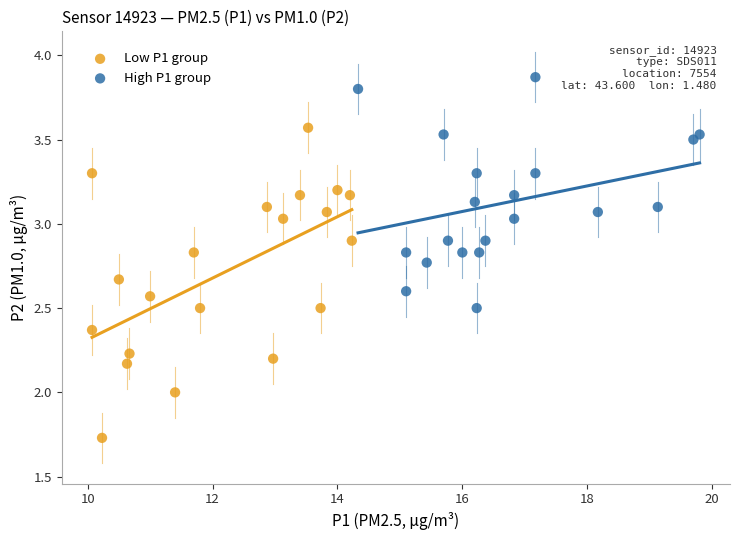

Which series reaches the maximum Y coordinate?

High P1 group